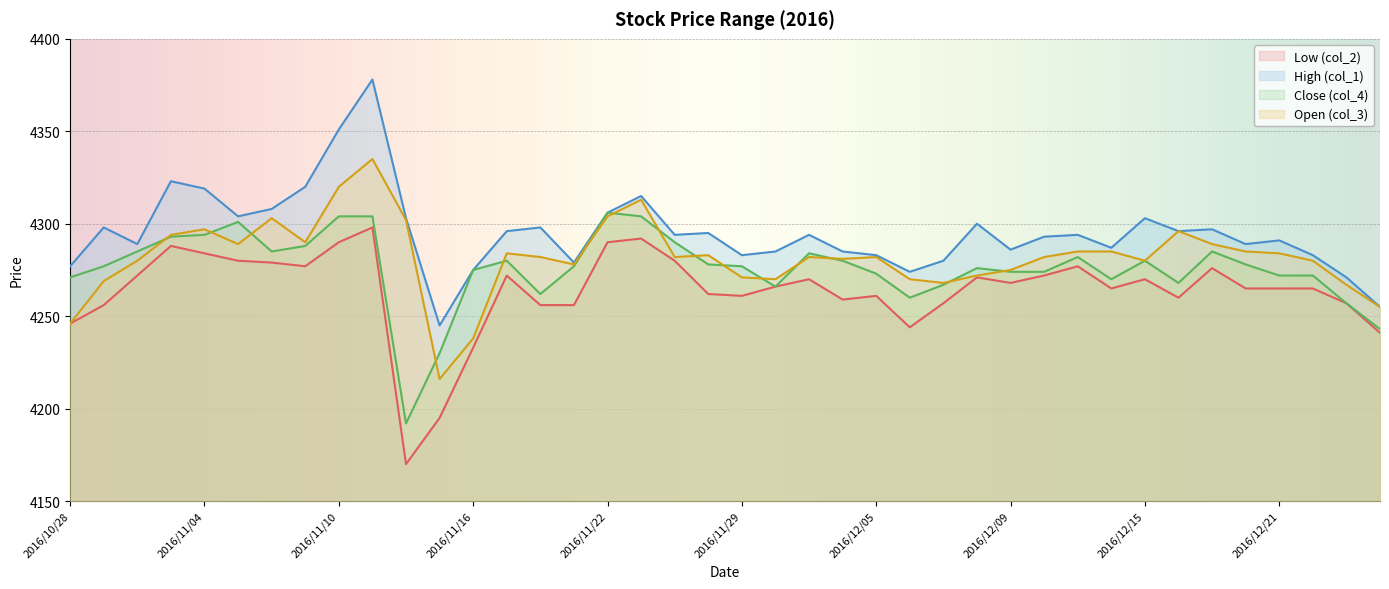

Is the value of Low (col_2) at 2016/12/05 greater than the value of Close (col_4) at 2016/11/16?

No